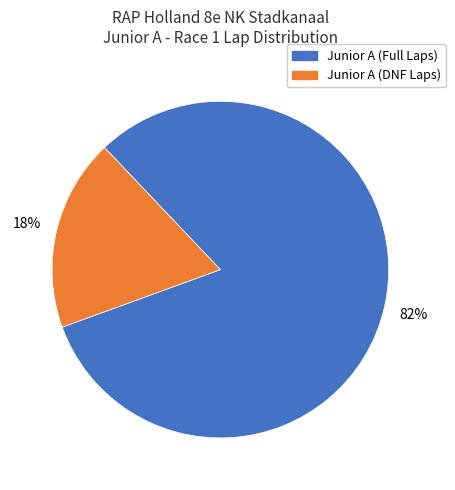

Is there a majority slice in this chart?

Yes